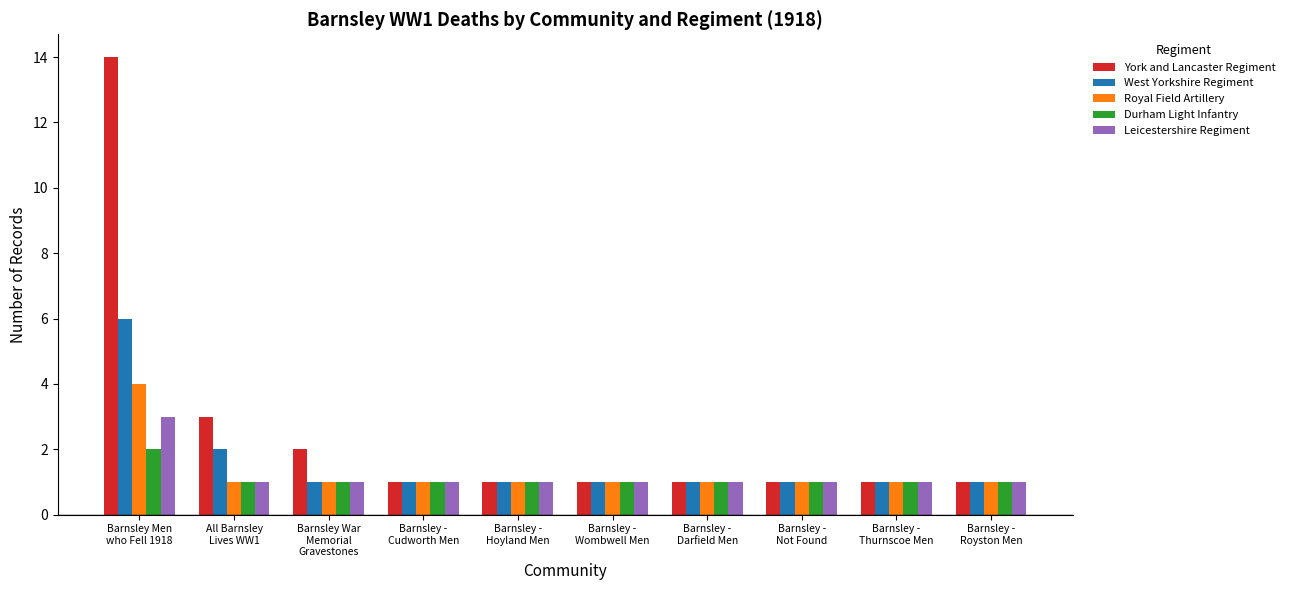

List the series in order of their peak value, highest first.

York and Lancaster Regiment, West Yorkshire Regiment, Royal Field Artillery, Leicestershire Regiment, Durham Light Infantry